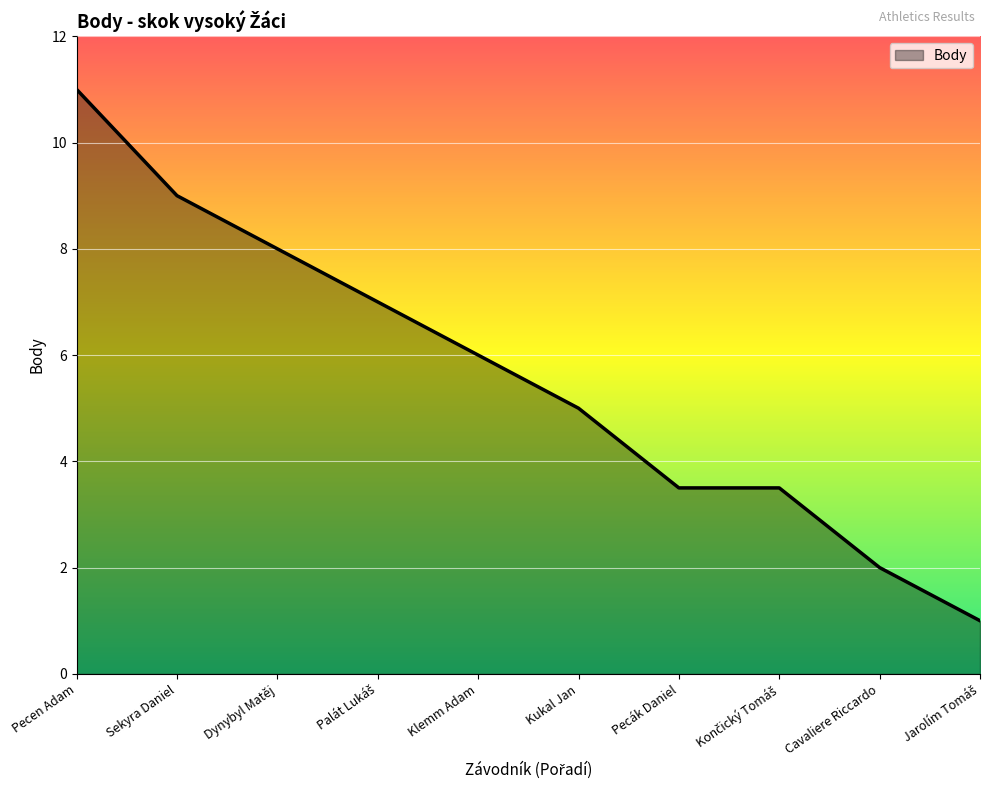

Where is the data nearest to the value 6?

Klemm Adam